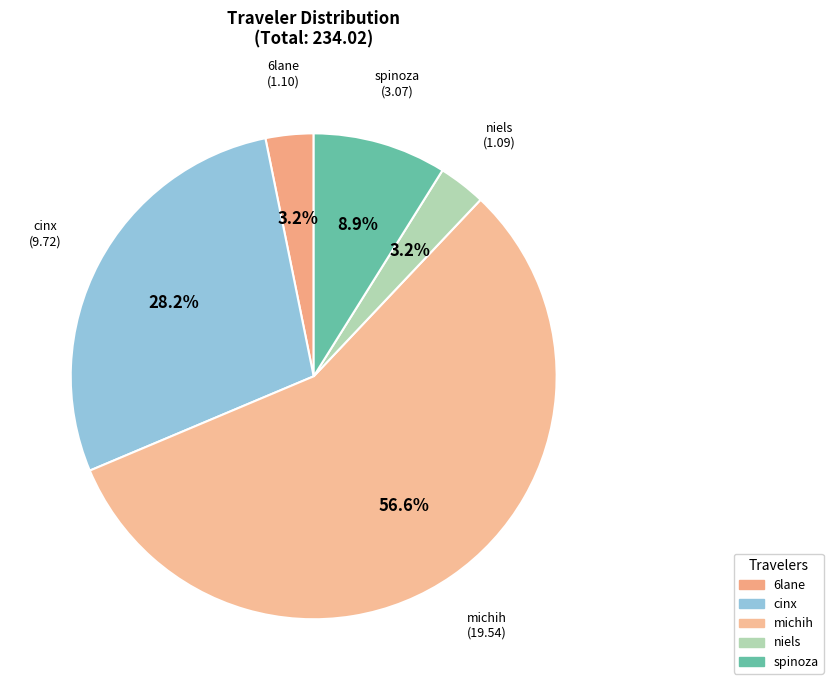

What is the largest slice in the pie chart?

michih